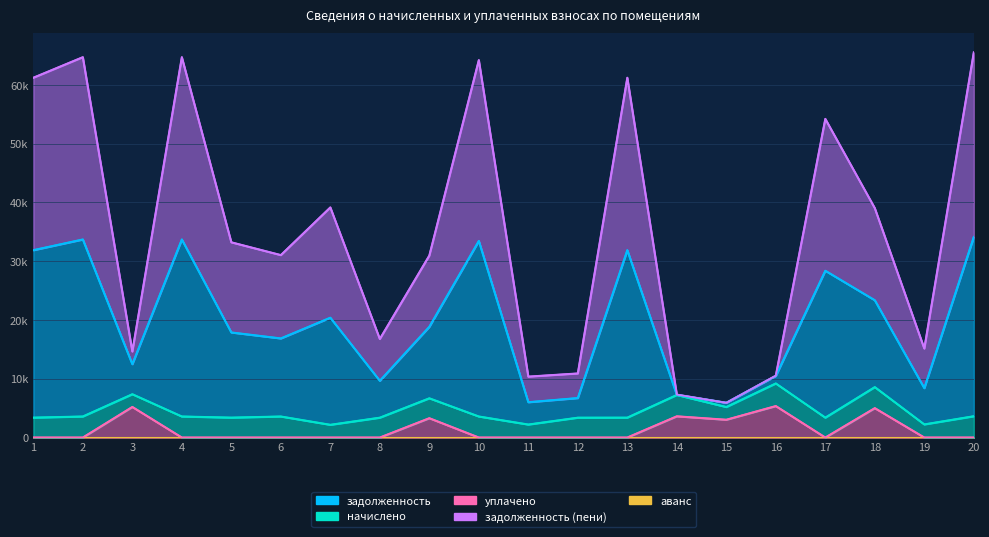

True or false: задолженность (пени) has a value of 58563.8 at 5.

False